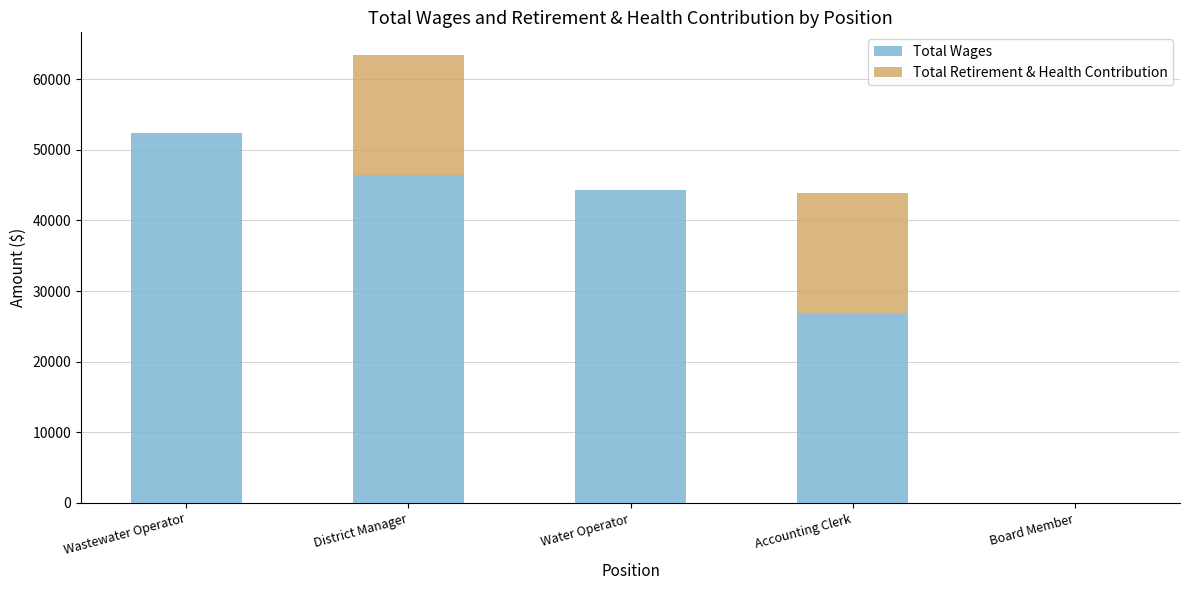

Reading left to right, transcribe the values for Total Wages.

Wastewater Operator=52402	District Manager=46469	Water Operator=44275	Accounting Clerk=26952	Board Member=0